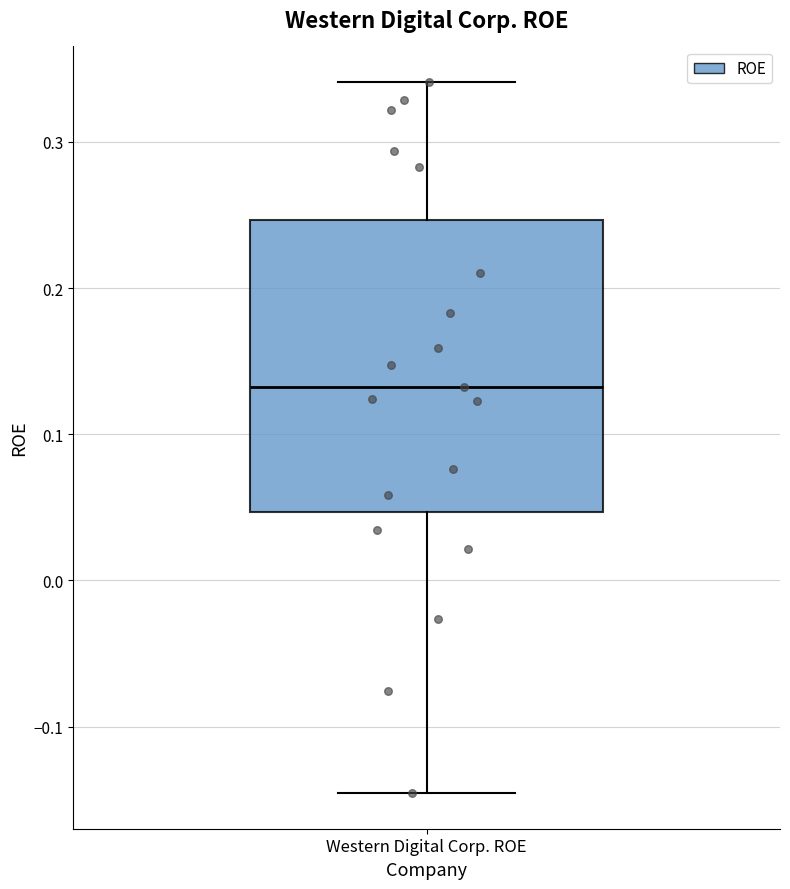

Where does the median line of the box for Western Digital Corp. ROE sit on the y-axis? The values are not printed on the chart, so give them approximately, as read against the axis.

0.13